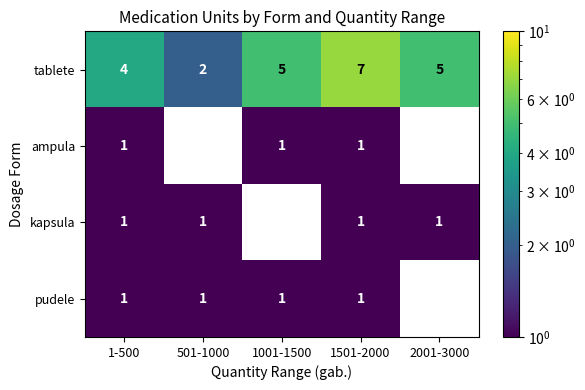

What is the difference between the highest and lowest values at 1501-2000?

6